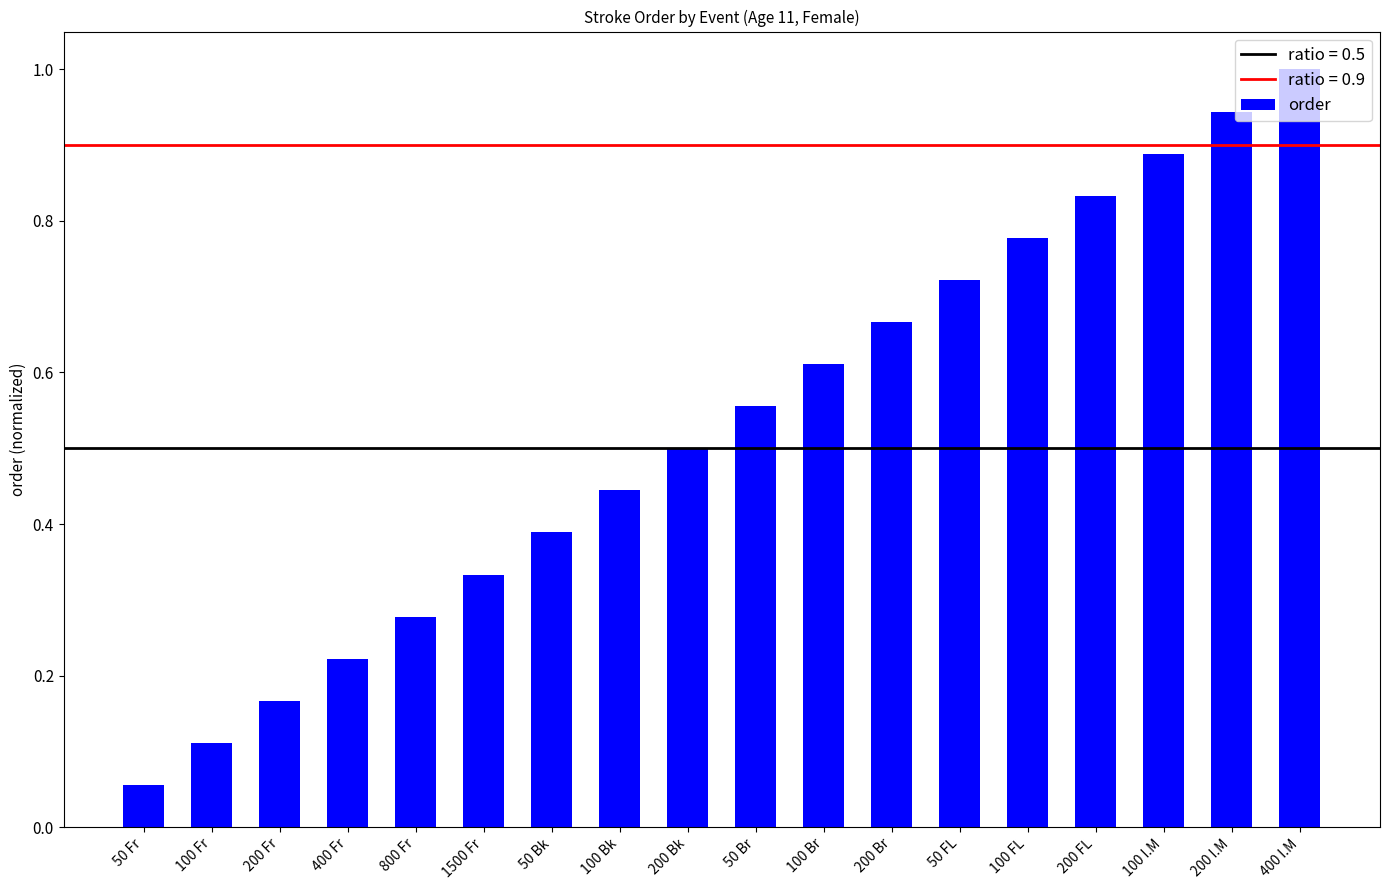

Which has a higher value, 50 Br or 200 I.M?

200 I.M